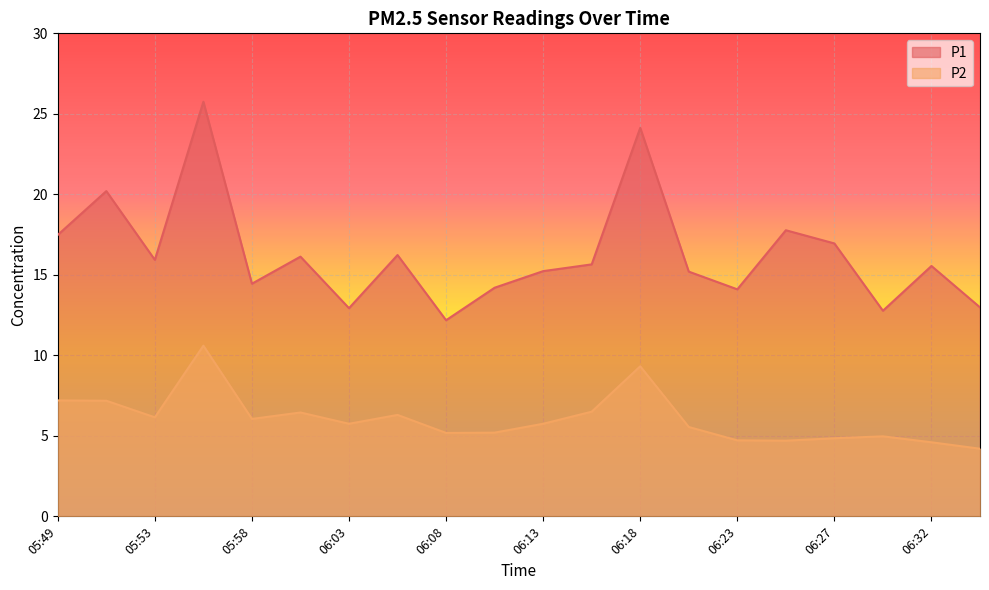

Which label corresponds to the largest value in the chart?

05:56